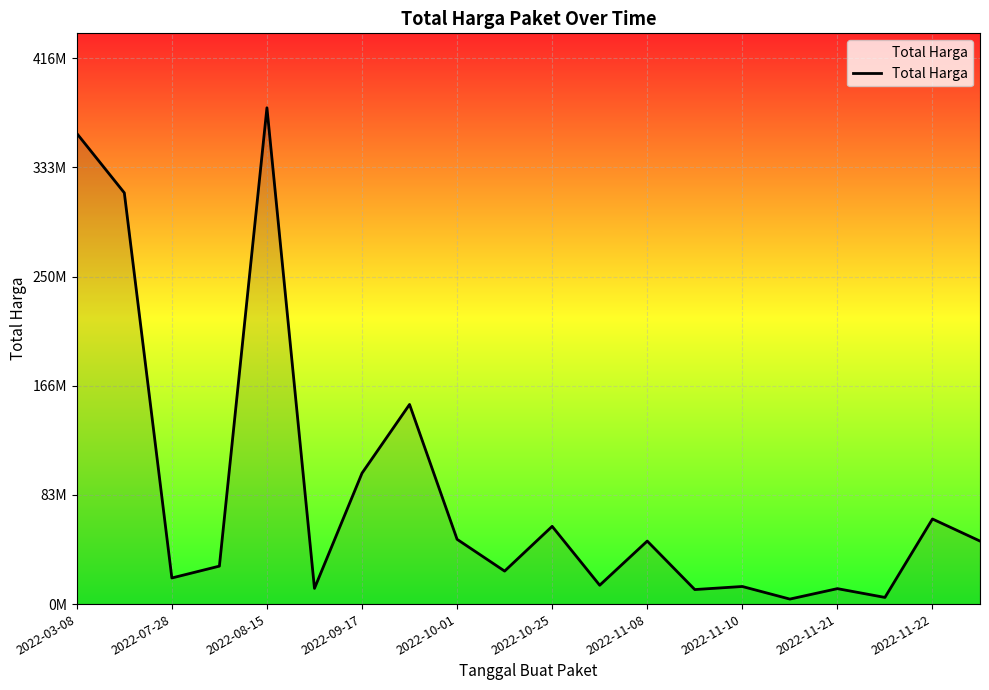

Does the chart display data point markers on the line(s)?

No